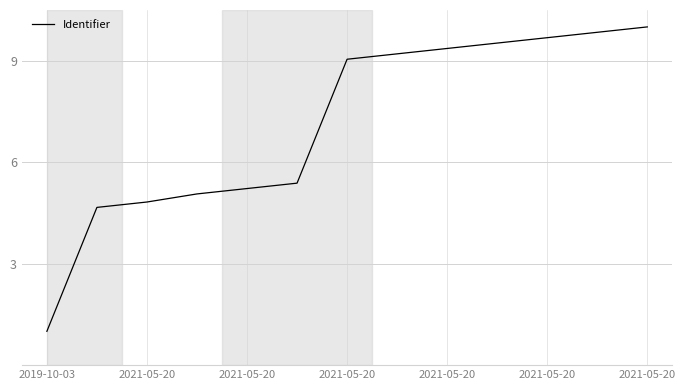

What is the minimum value shown in the chart?

1.0